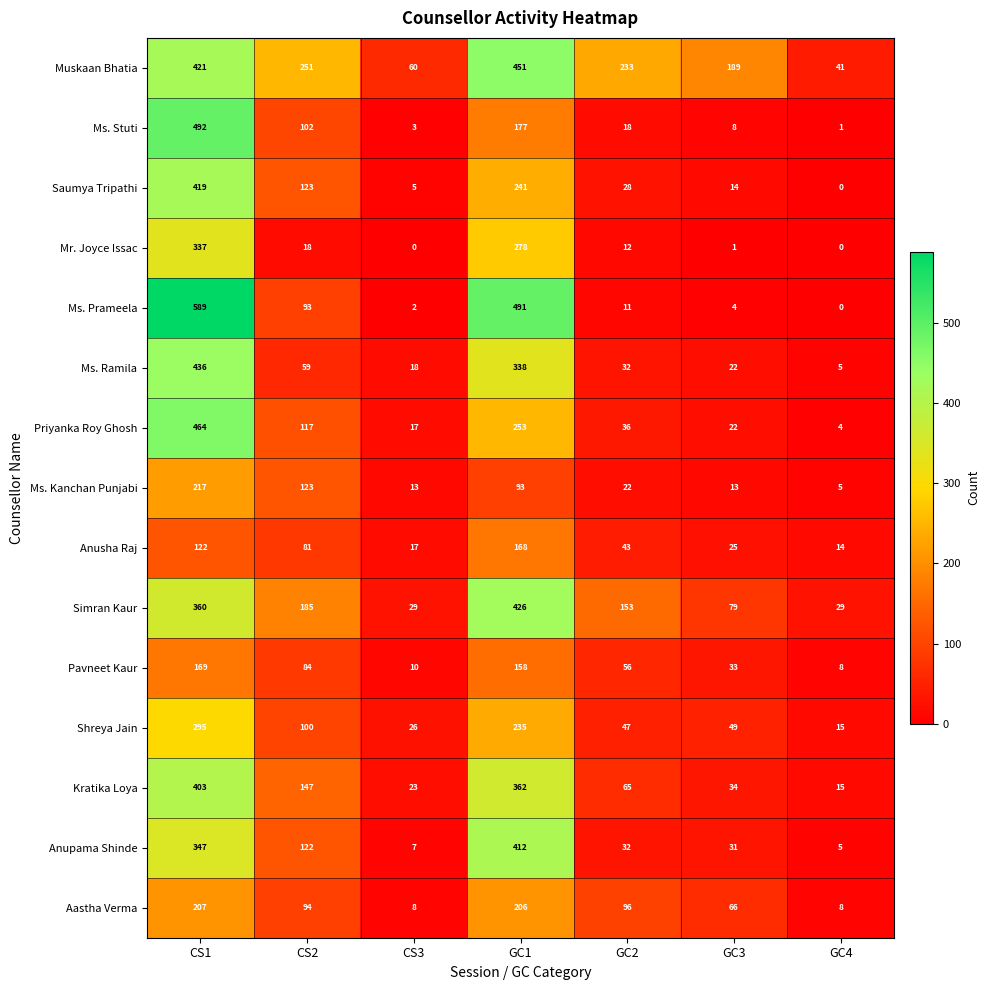

At which category does the chart reach its peak across all series?

CS1